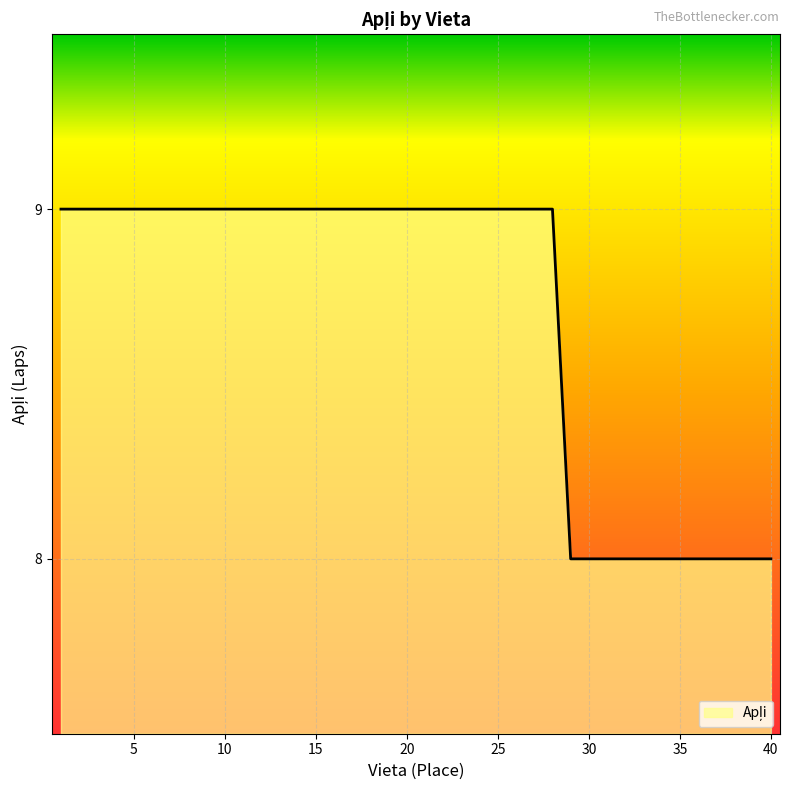

What is the difference between the maximum and minimum values?

1